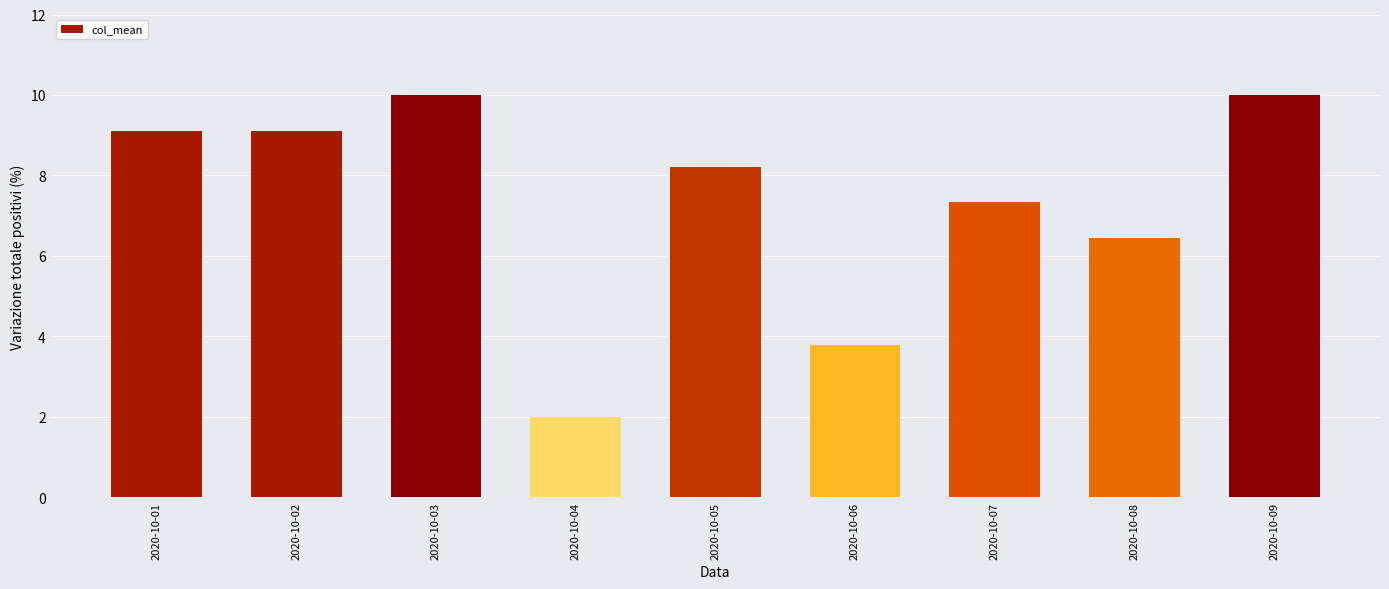

What is the change in value from 2020-10-04 to 2020-10-05?

+6.2